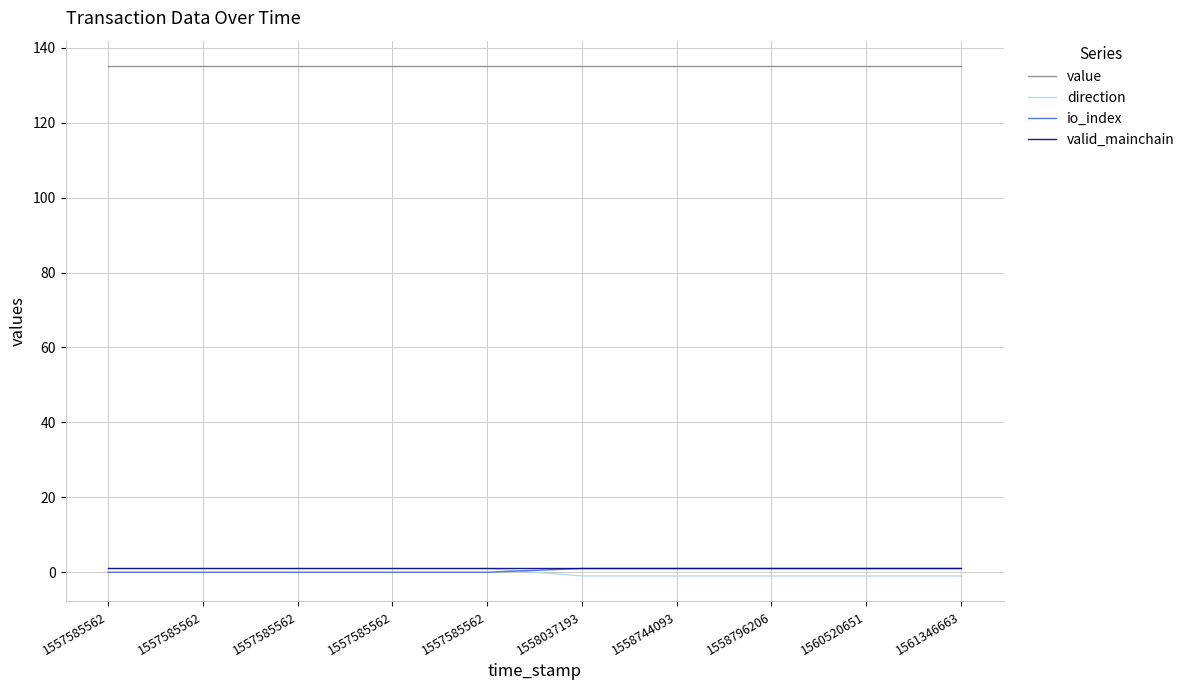

Count the number of data series in this chart.

4